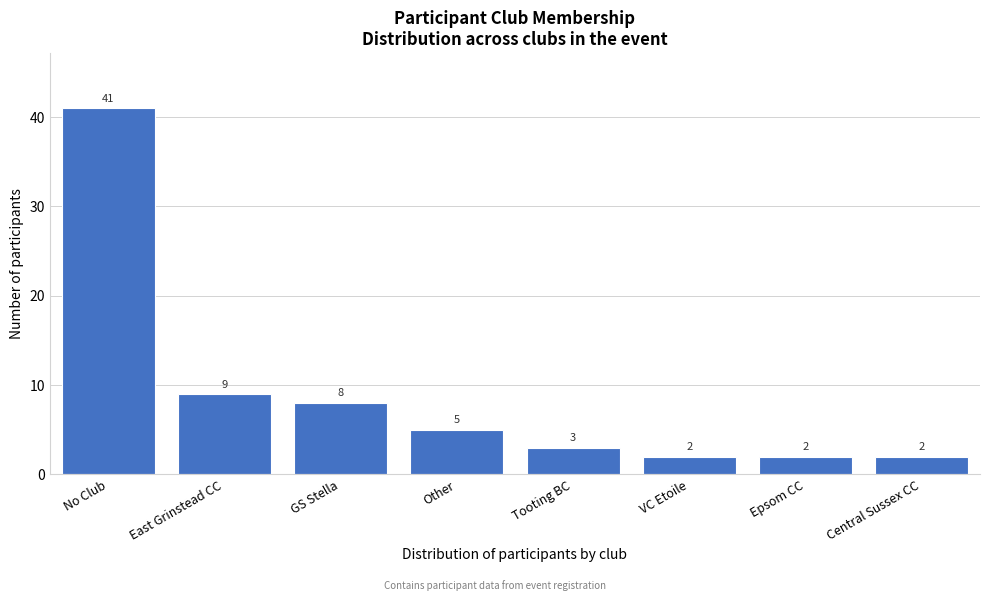

Reading right to left, what are all the values shown in this chart?

2	2	2	3	5	8	9	41